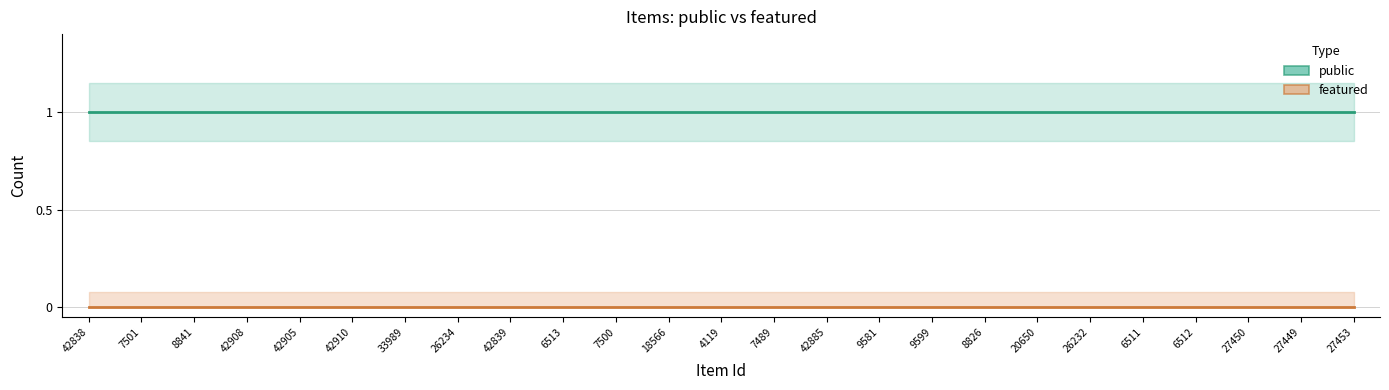

What is the total value across all series at 6511?

1